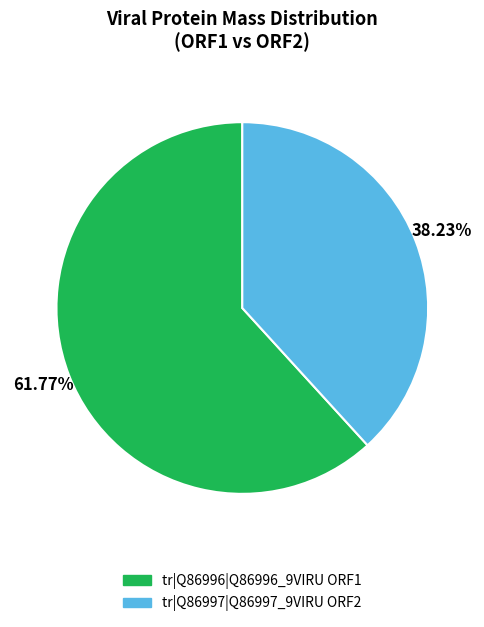

To the nearest percent, what portion does tr|Q86997|Q86997_9VIRU ORF2 represent?

38%